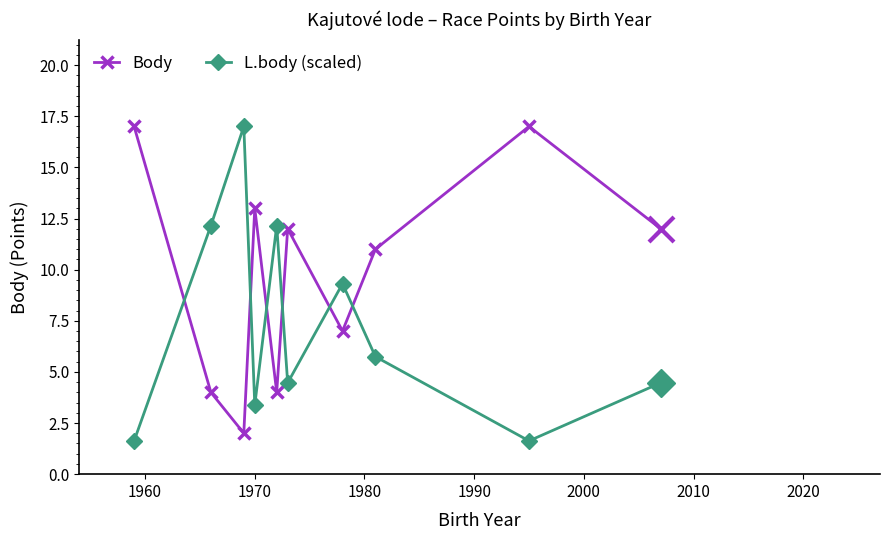

Count the number of data series in this chart.

2